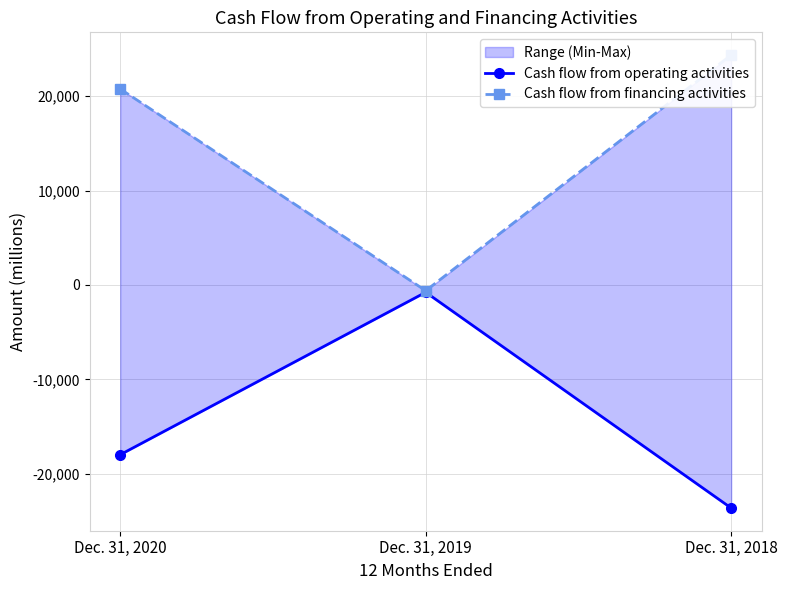

What is the value of the Cash flow from financing activities point at the 2nd from the left?

-604